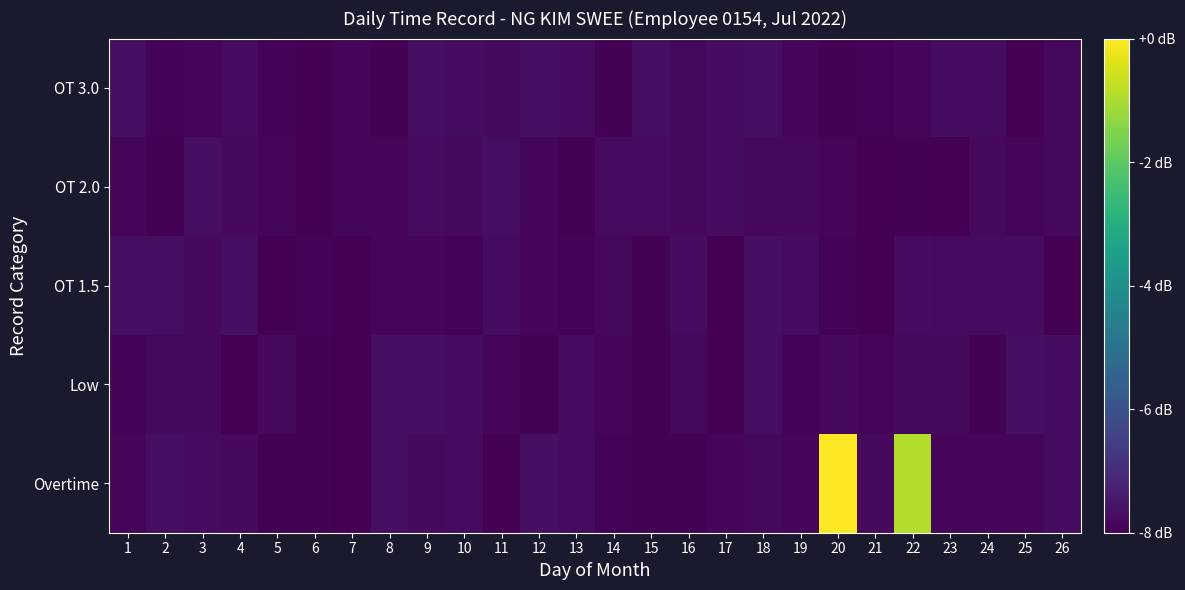

At which category is the sum across all series the highest?

20